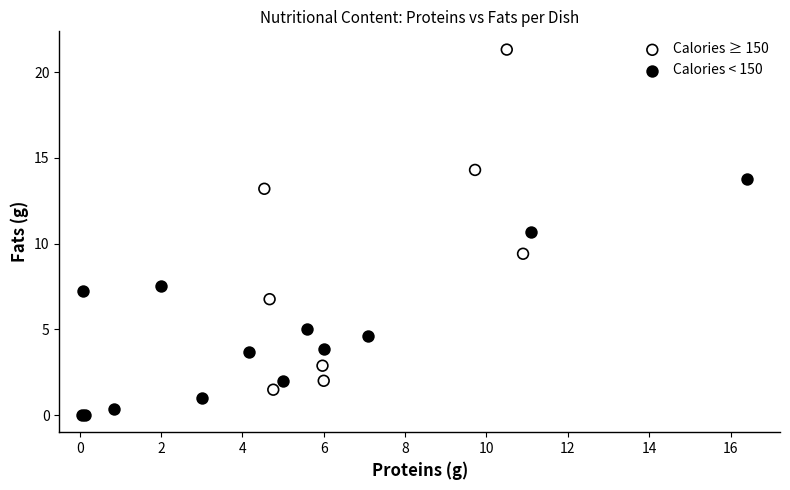

Which series contains the lowest Y value?

Calories < 150